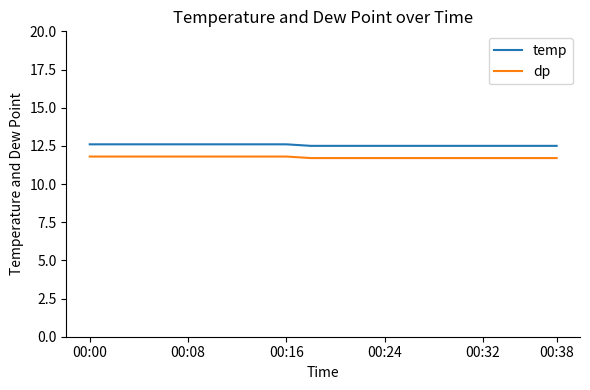

What is the greatest value displayed?

12.6